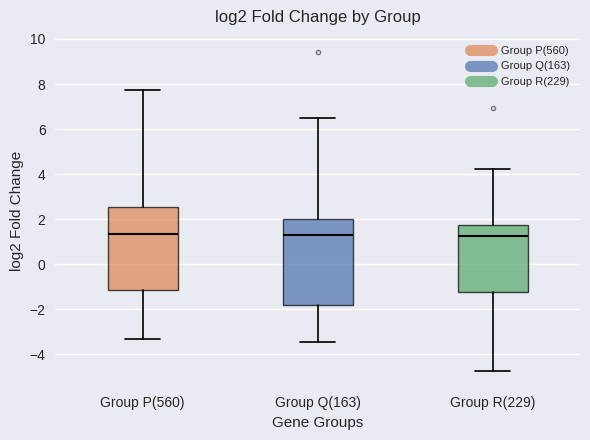

Reading left to right, transcribe this box plot: for each box, give where its median line is, the range the box spans, and where its two whiskers end, as read against the y-axis. The values are not printed on the chart, so give them approximately, as read against the axis.

Group P(560): median 1.4, box -1.2 to 2.6, whiskers -3.4 to 7.8
Group Q(163): median 1.2, box -1.8 to 2.0, whiskers -3.4 to 6.6
Group R(229): median 1.2, box -1.2 to 1.8, whiskers -4.8 to 4.2